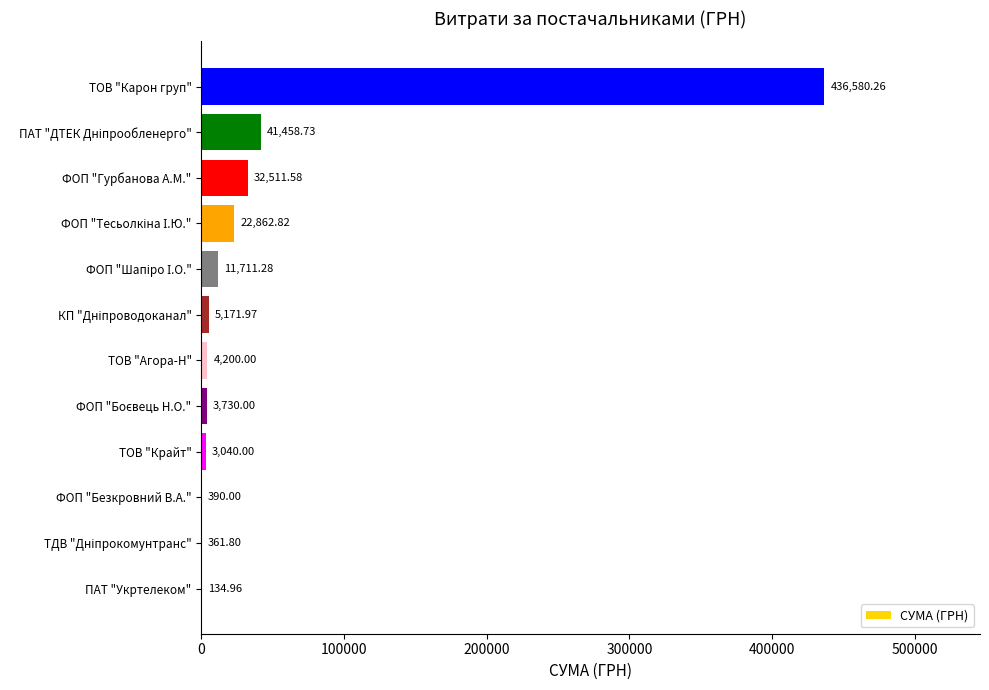

Approximately how many times larger is the value at ТОВ "Карон груп" compared to ТОВ "Агора-Н"?

103.9